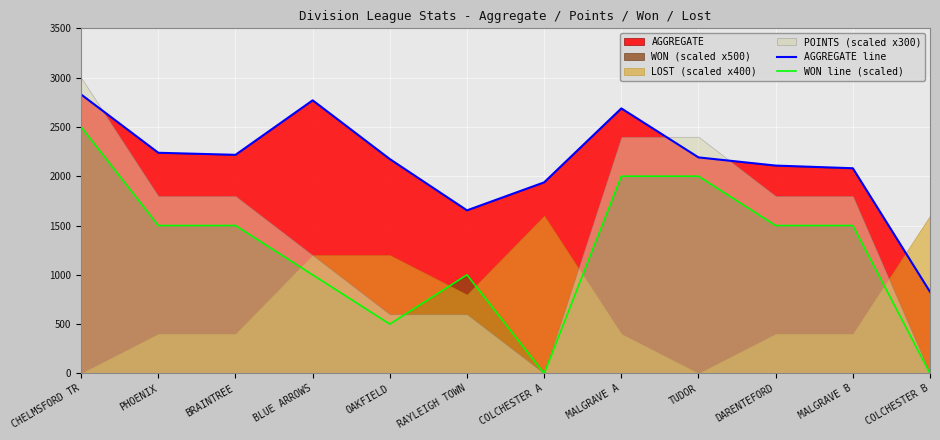

What is the average value of the AGGREGATE line series?

2143